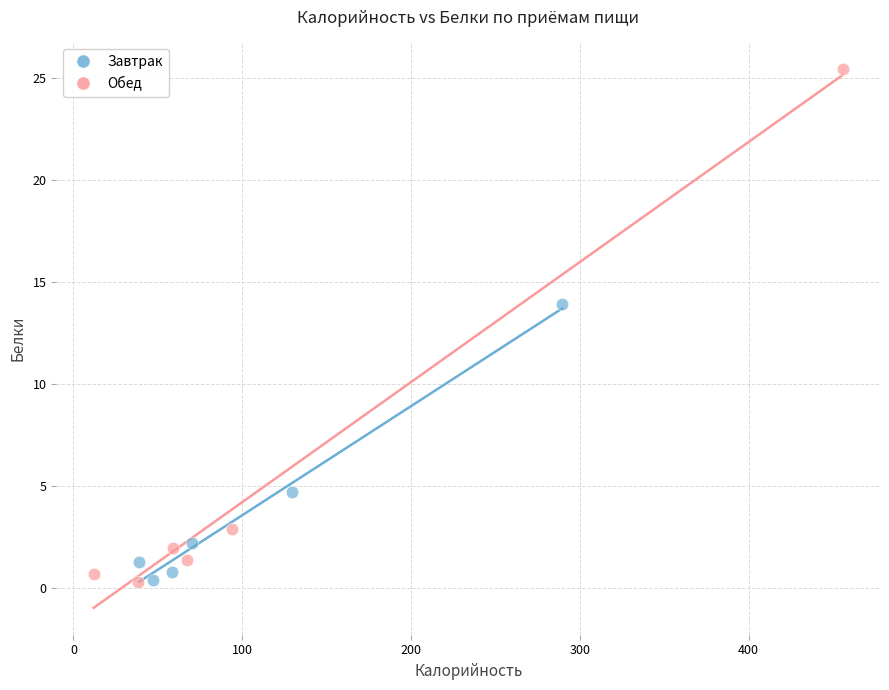

What are all the series names shown in the legend?

Завтрак, Обед